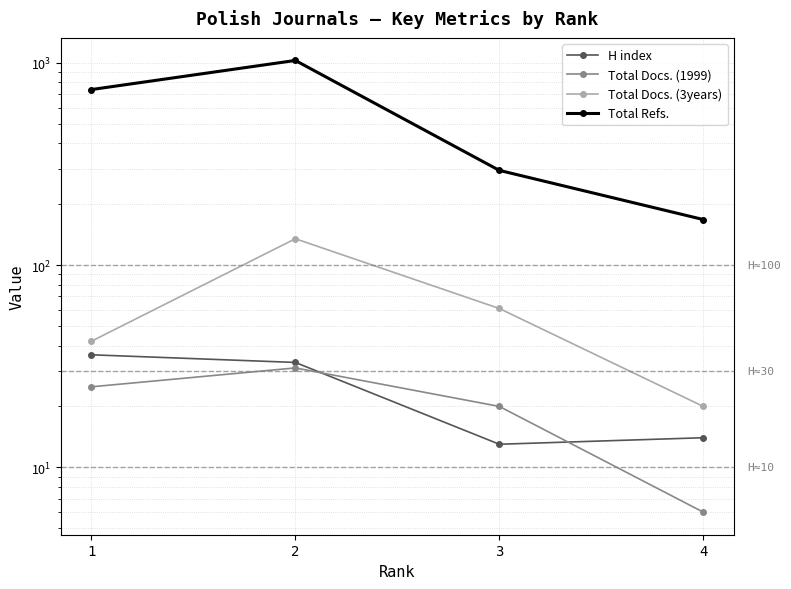

At which label does Total Docs. (1999) reach its minimum?

4